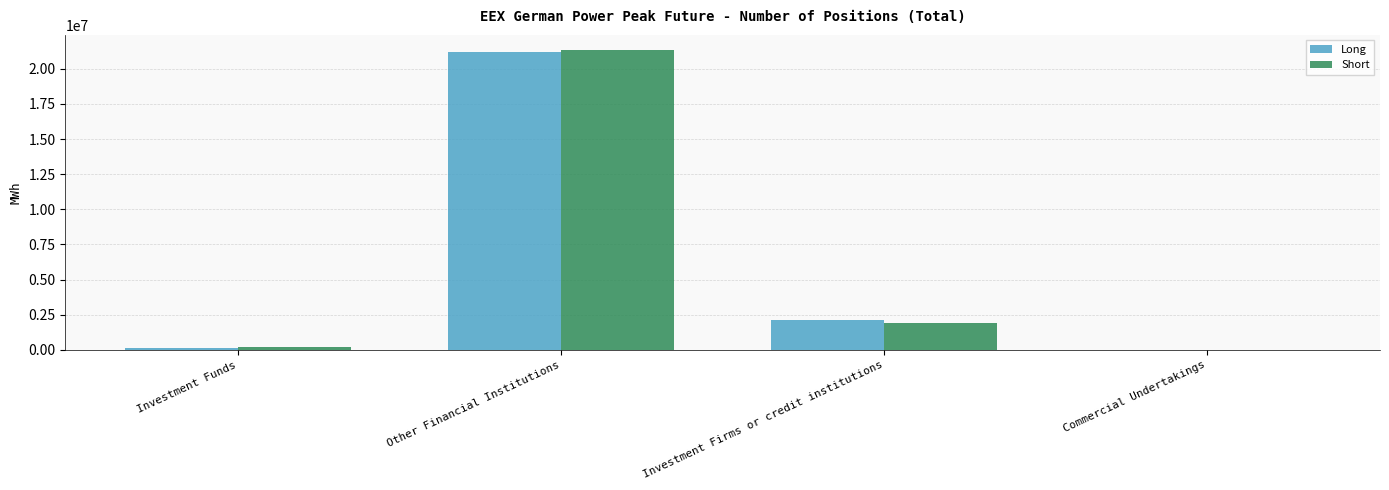

What is the difference between the Short values at Commercial Undertakings and Other Financial Institutions?

21339396